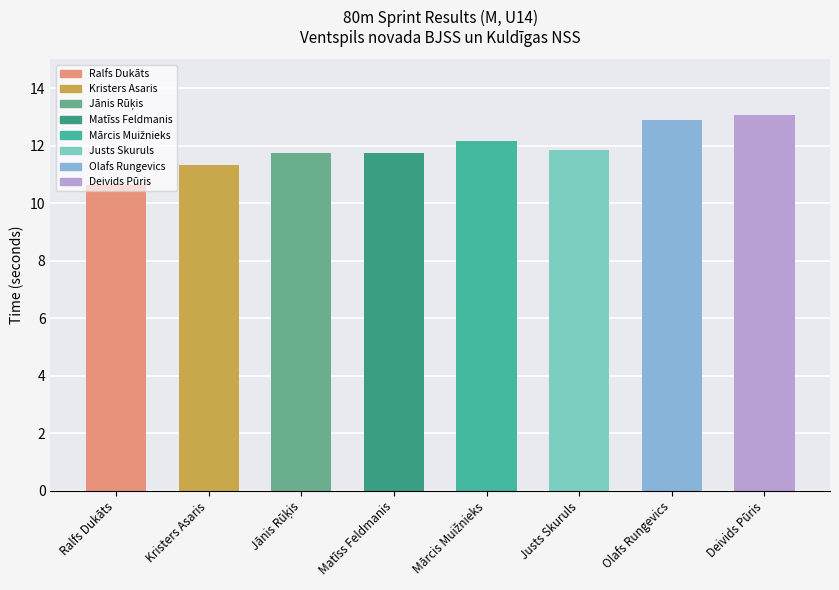

What is the average value?

11.9